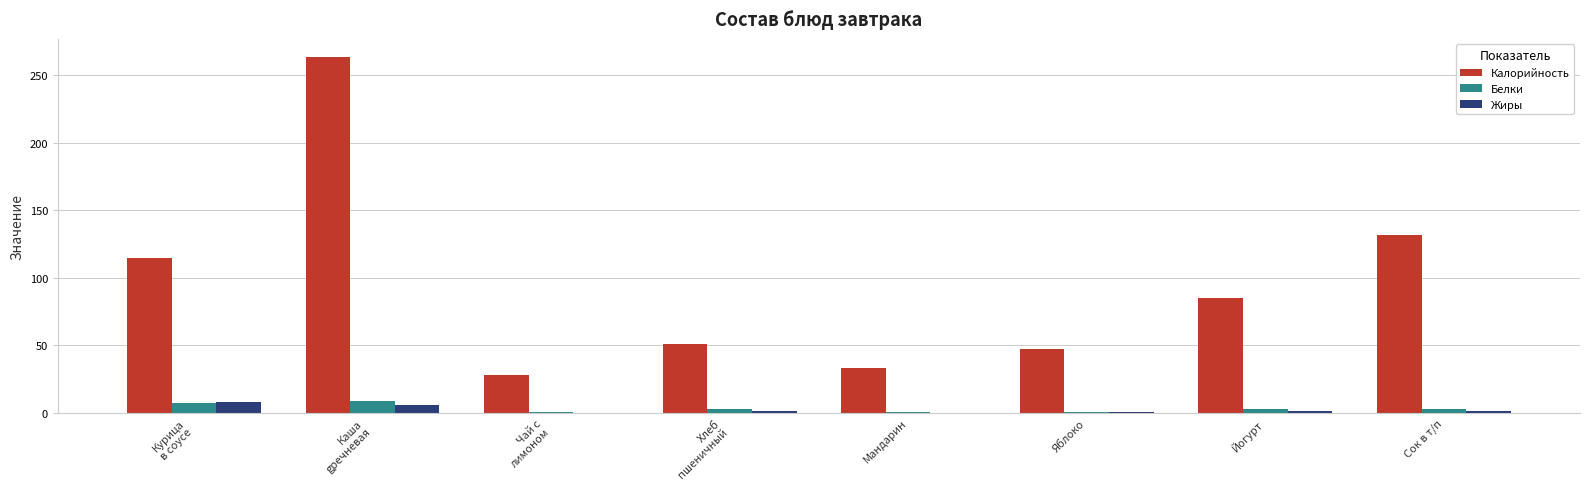

Which series has the largest total across all categories?

Калорийность